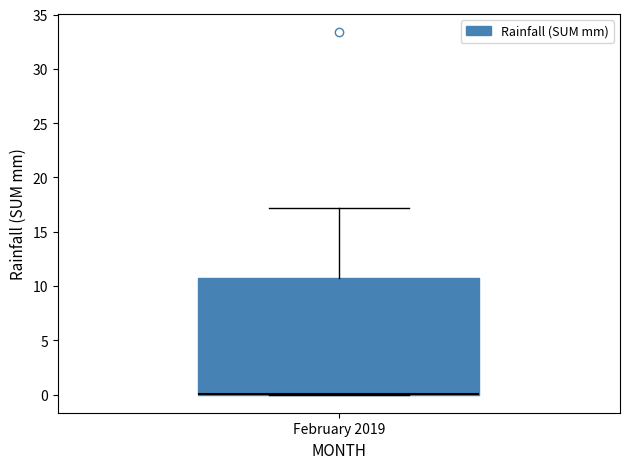

Transcribe this box plot: give where the median line is, the range the box spans, and where the two whiskers end, as read against the y-axis. The values are not printed on the chart, so give them approximately, as read against the axis.

median 0.0 (drawn on the box's lower edge), box 0.0 to 10.5, whiskers 0.0 to 17.0